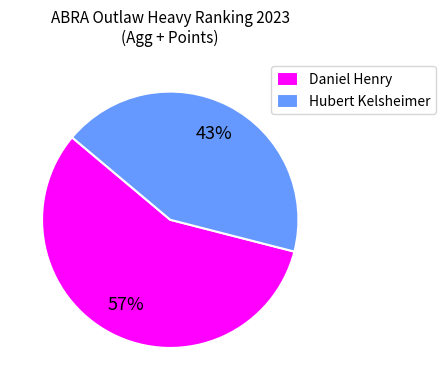

What percentage is the Daniel Henry slice, to the nearest percent?

57%